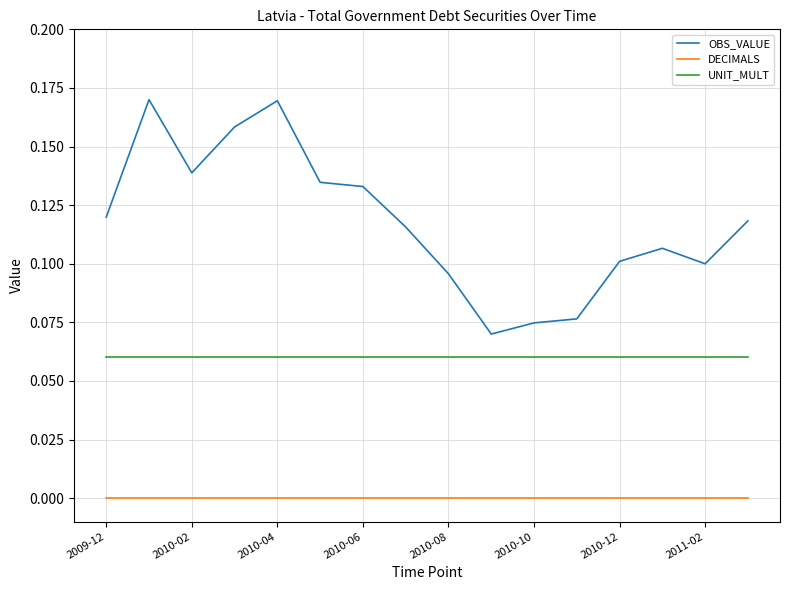

True or false: DECIMALS and OBS_VALUE cross at least once.

False